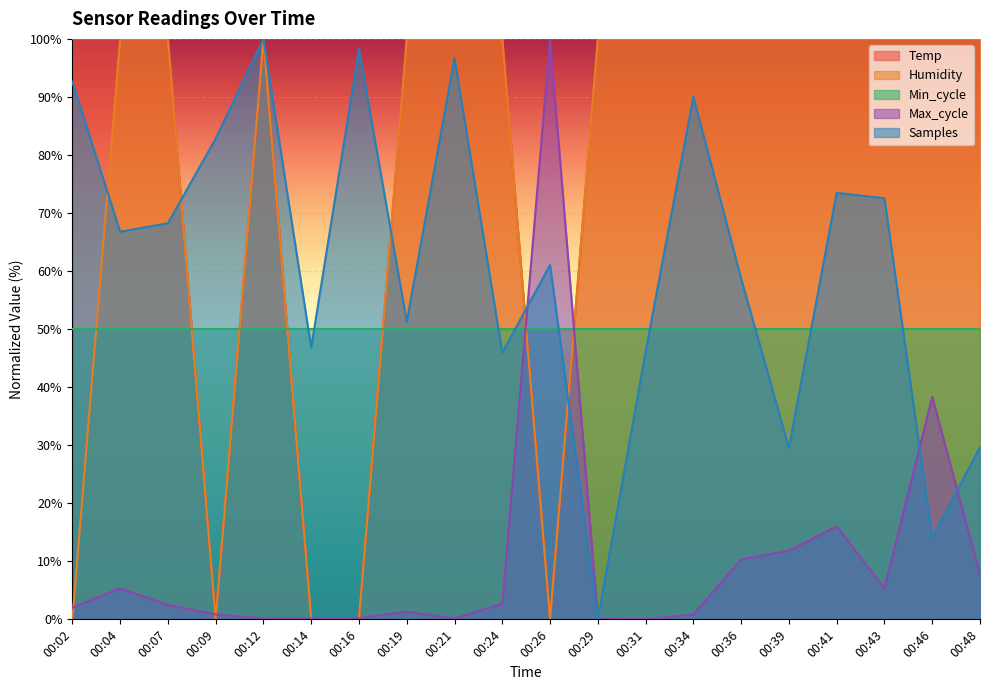

What is the difference between the maximum and second lowest values in the Max_cycle series?

99.8